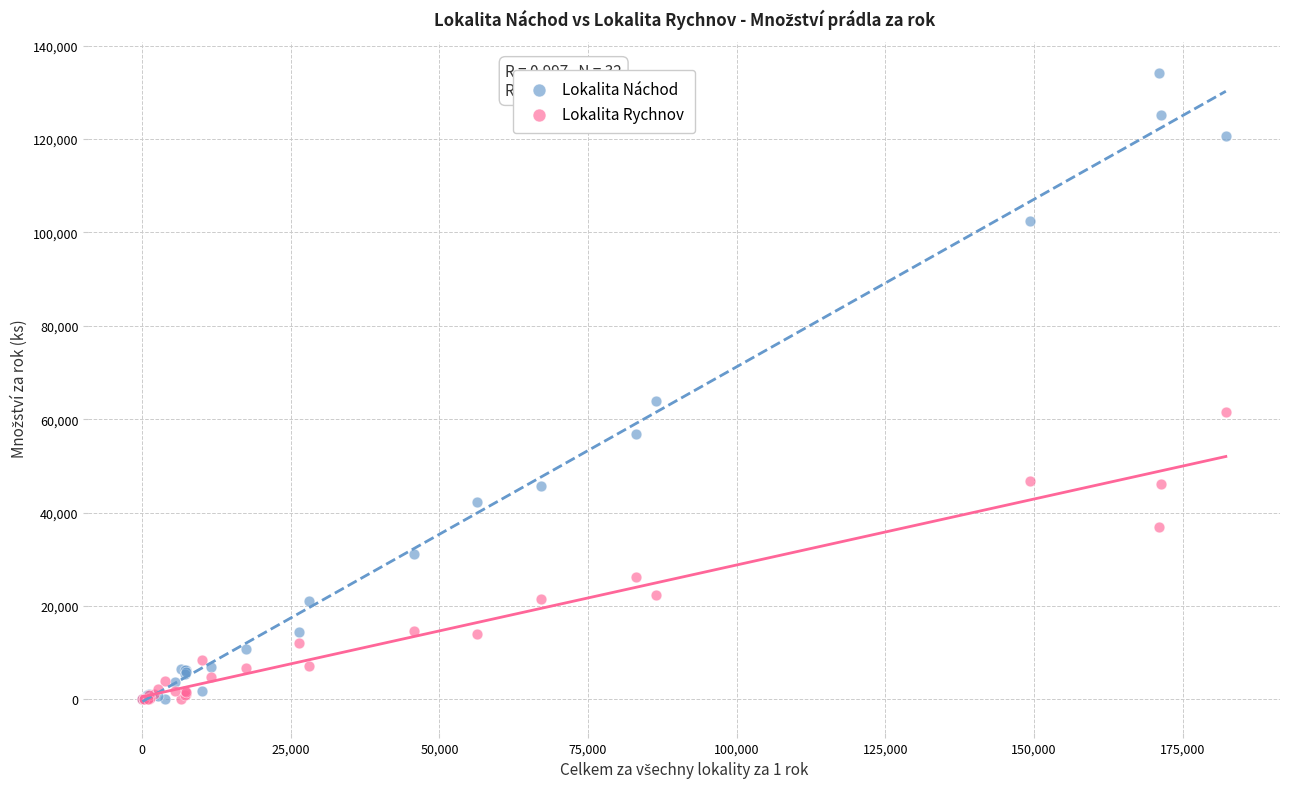

In the Lokalita Náchod series, what Y value is closest to 67040?

63997.0